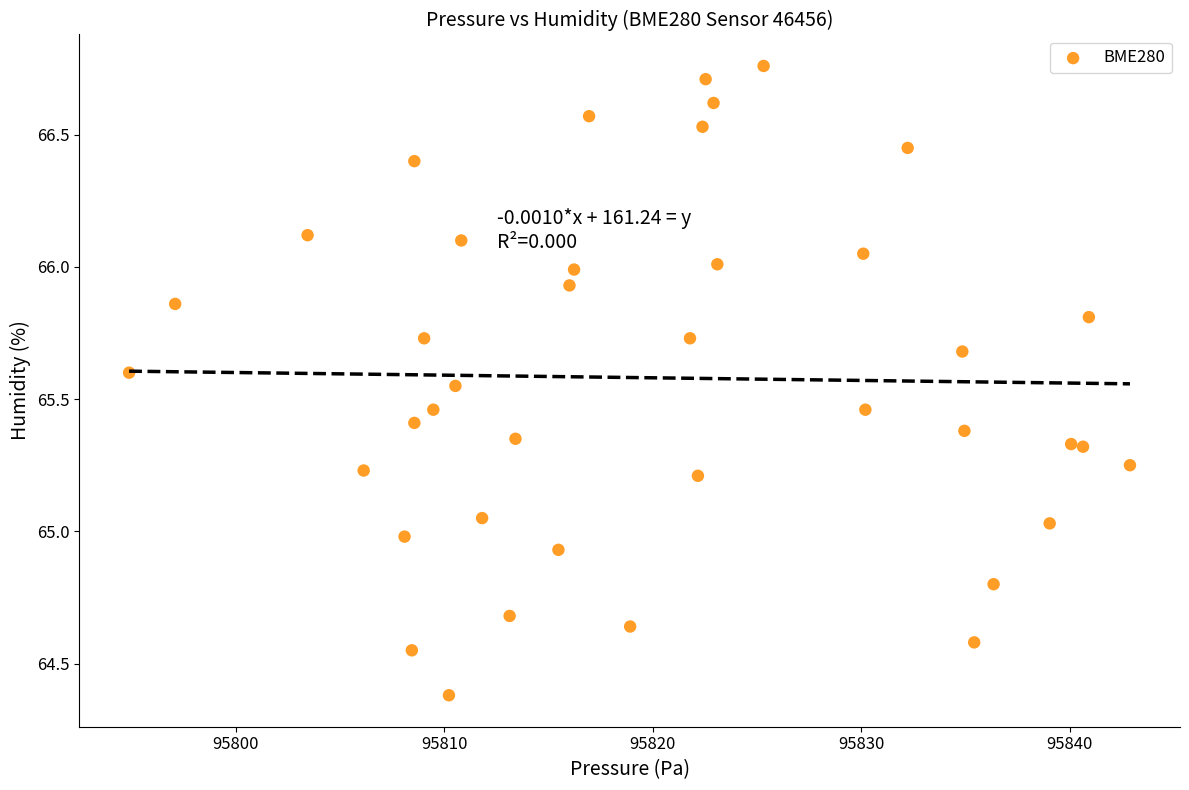

What is the range of Y values (max minus min)?

2.4